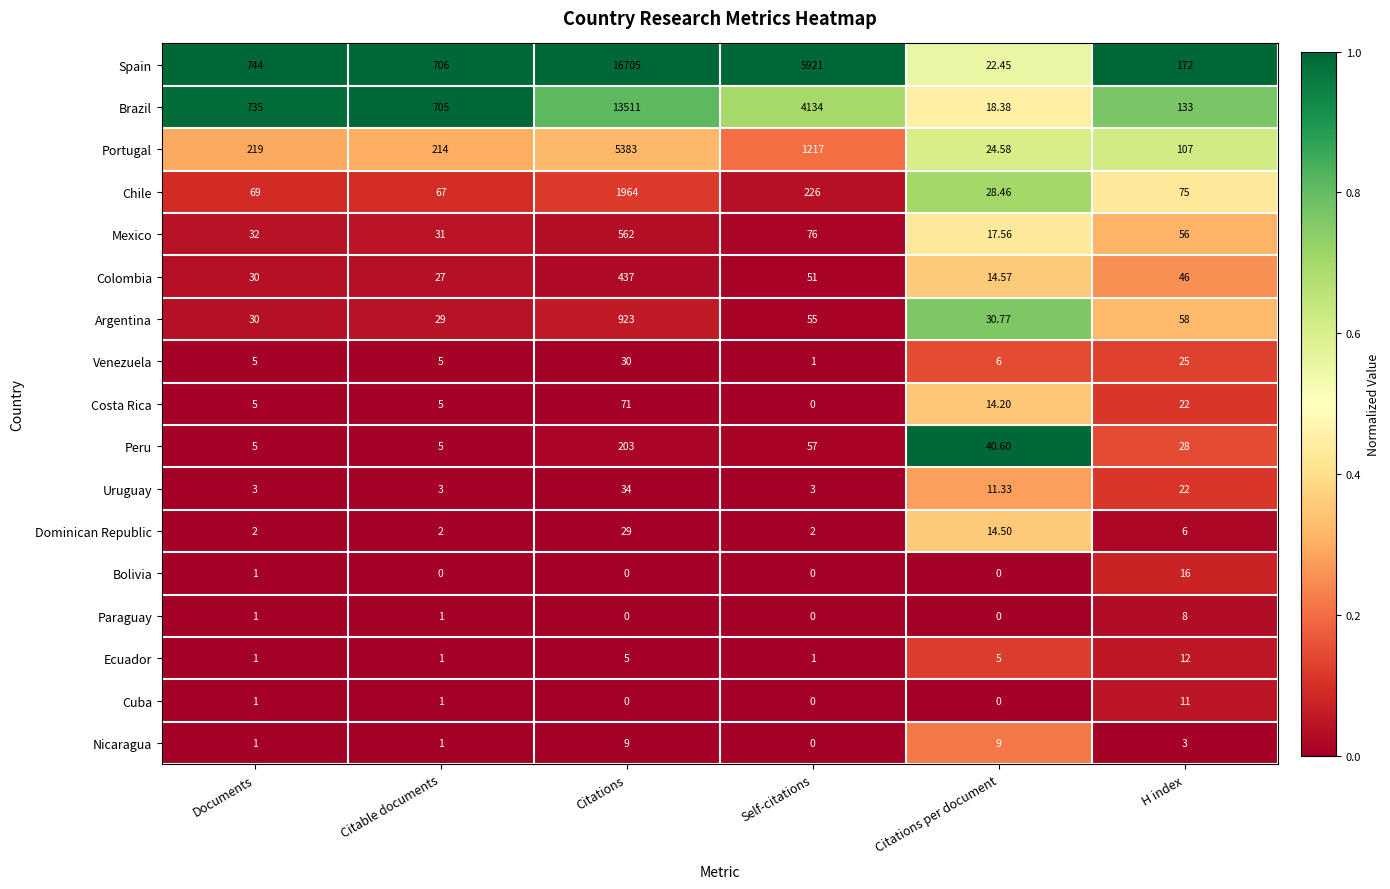

Which series has the largest total across all categories?

Spain